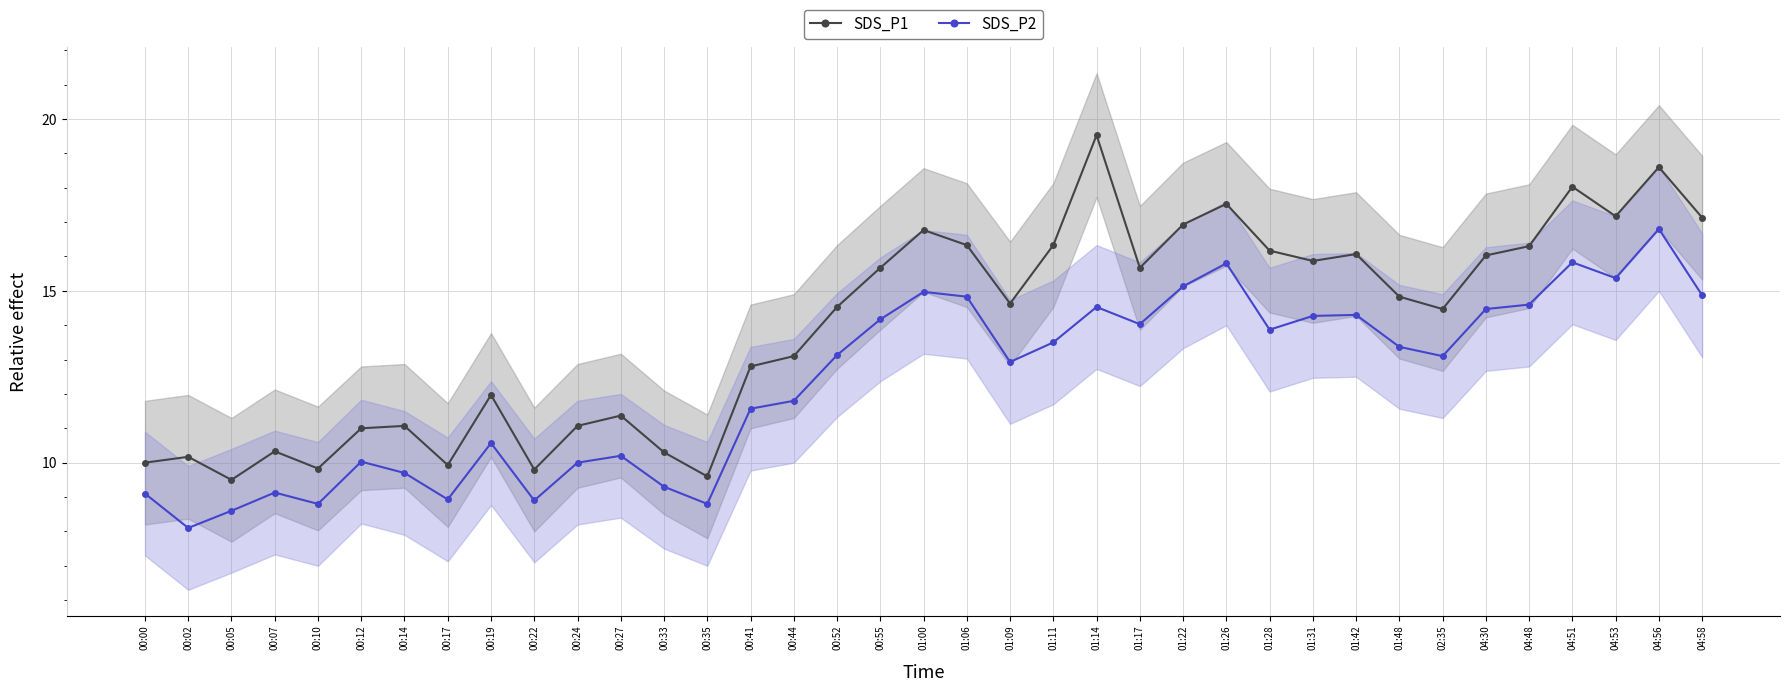

Is the value of SDS_P2 at 00:35 greater than the value of SDS_P1 at 00:35?

No